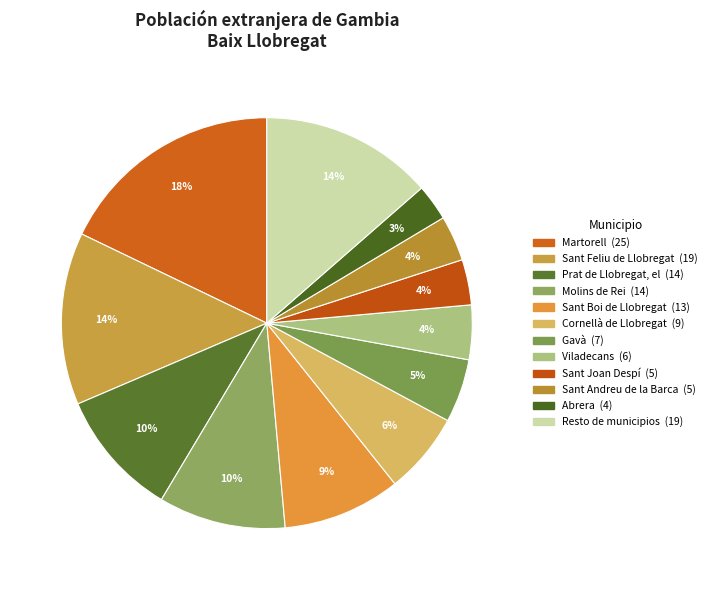

What is the largest slice in the pie chart?

Martorell